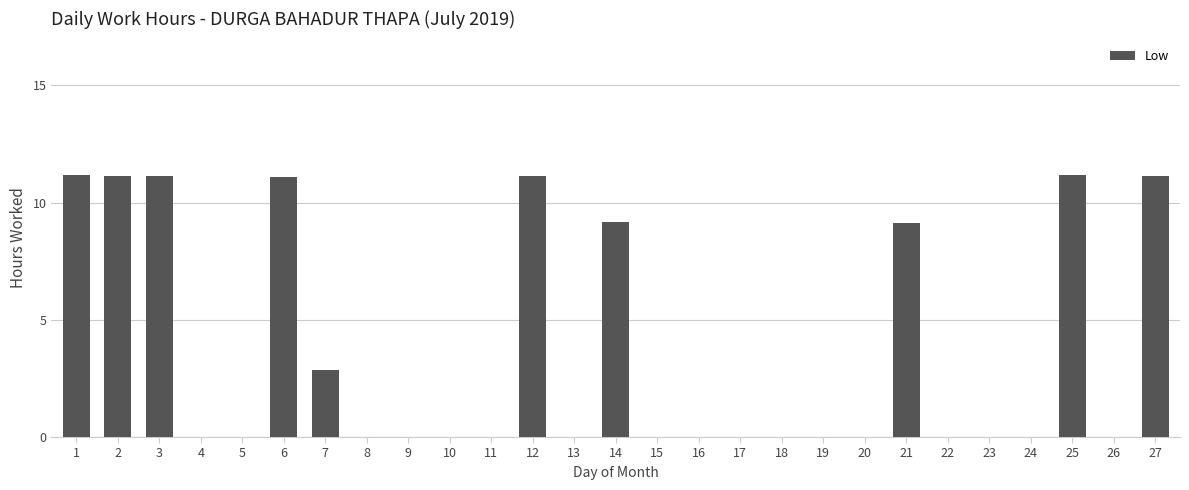

What is the maximum value shown in the chart?

11.2